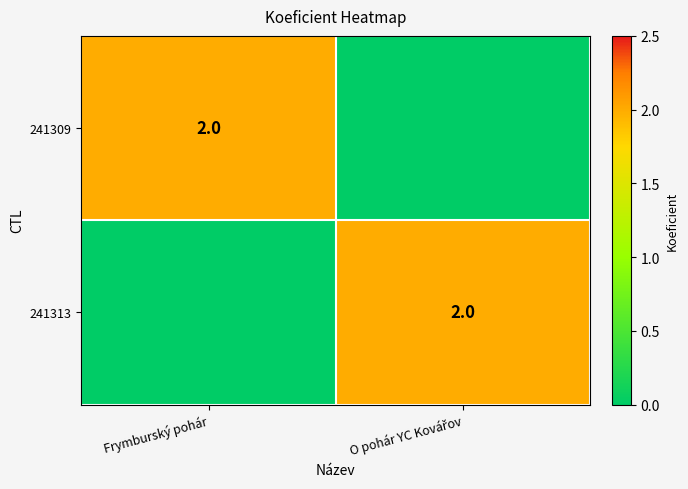

Which category has the lowest value across all series?

O pohár YC Kovářov